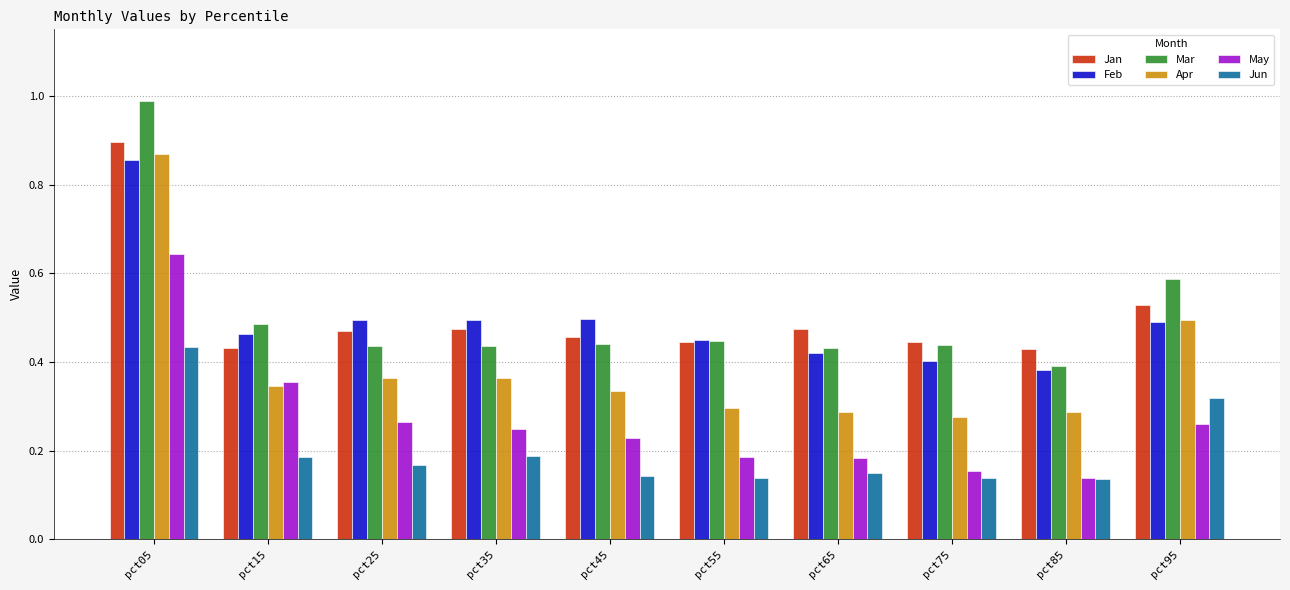

What is the sum of all Apr values?

3.9